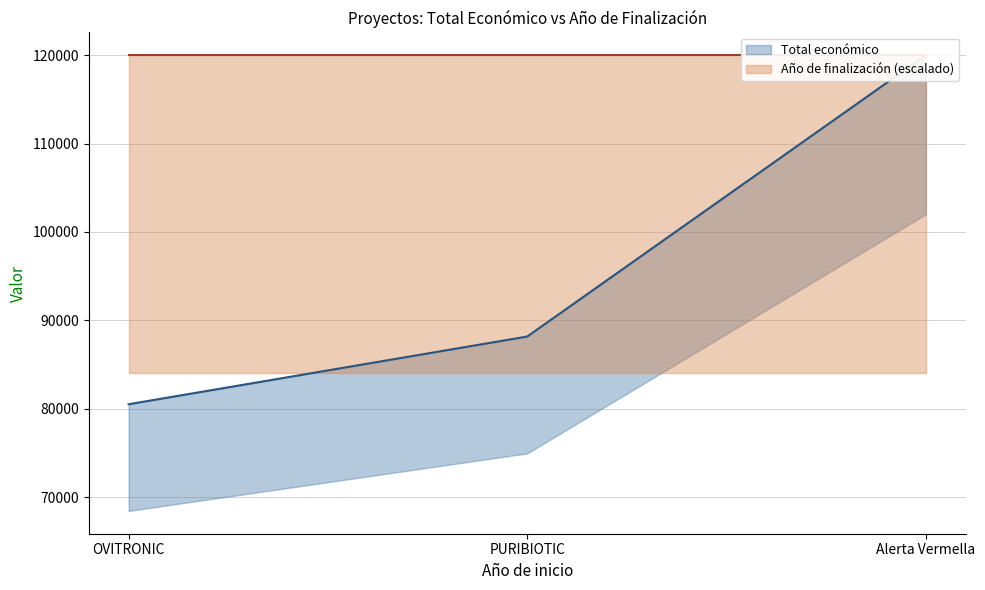

What is the average value?

96219